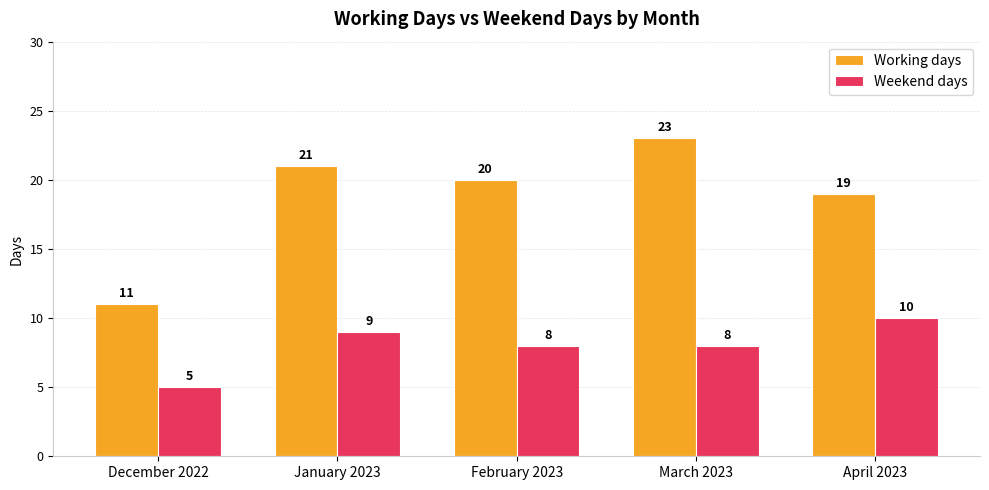

Count the Weekend days values in the range 8 to 9.

3